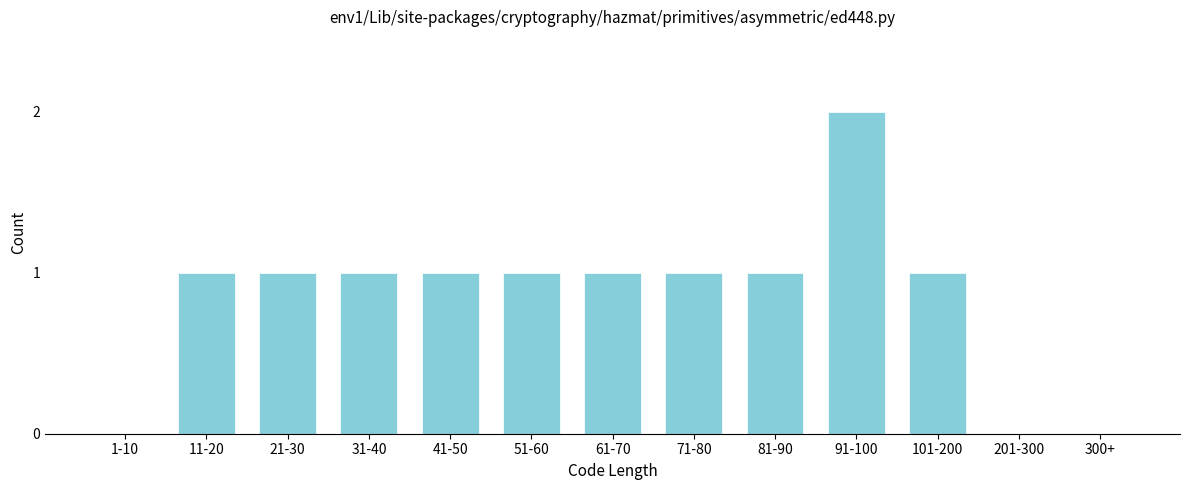

Reading left to right, transcribe all the data shown in this chart.

1-10=0	11-20=1	21-30=1	31-40=1	41-50=1	51-60=1	61-70=1	71-80=1	81-90=1	91-100=2	101-200=1	201-300=0	300+=0